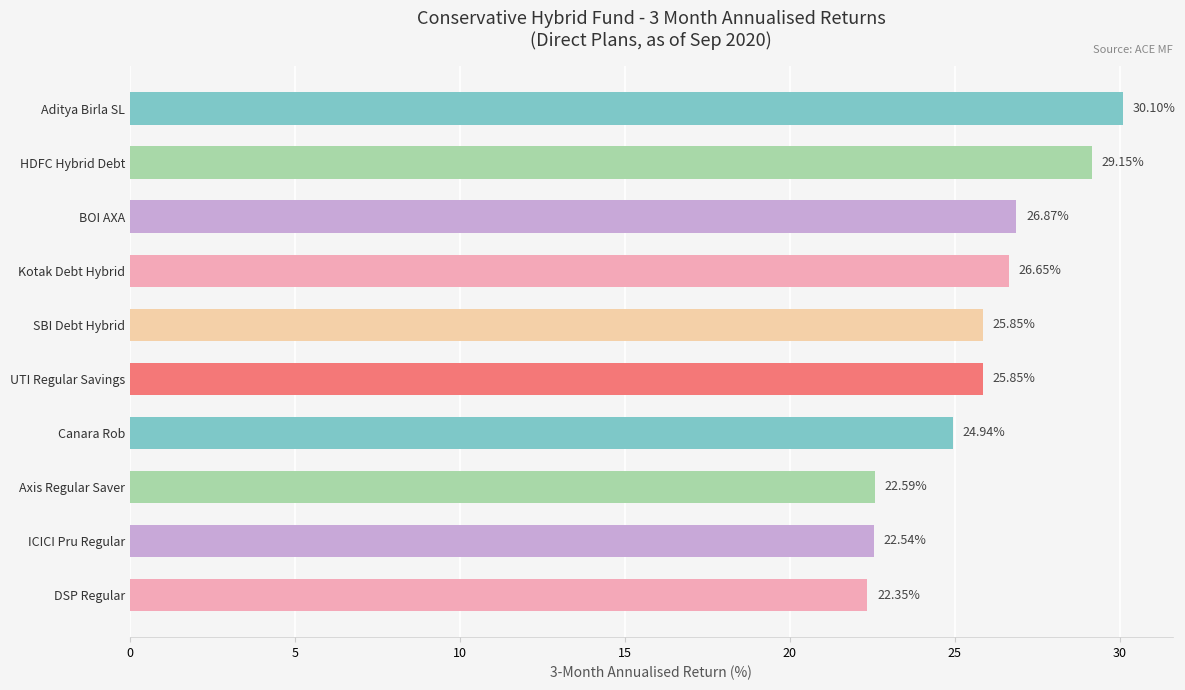

What is the smallest value displayed?

22.4